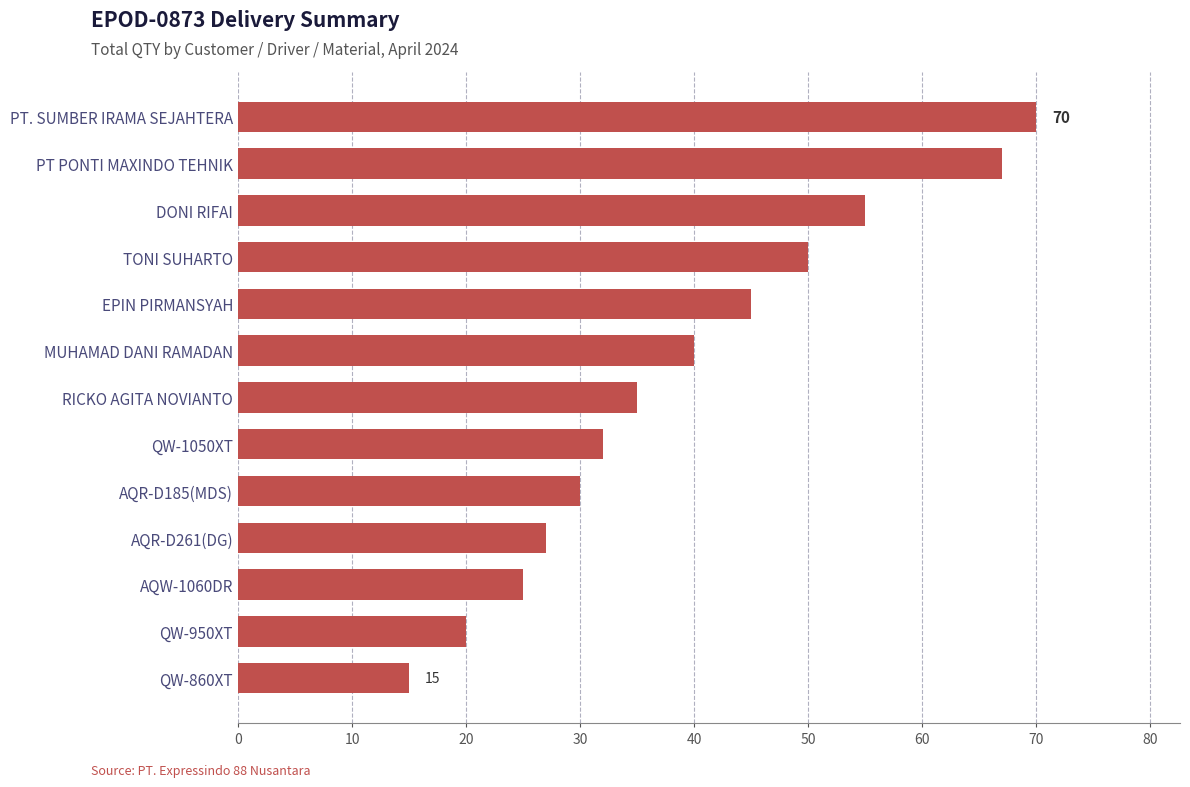

How many bars are there in total?

13